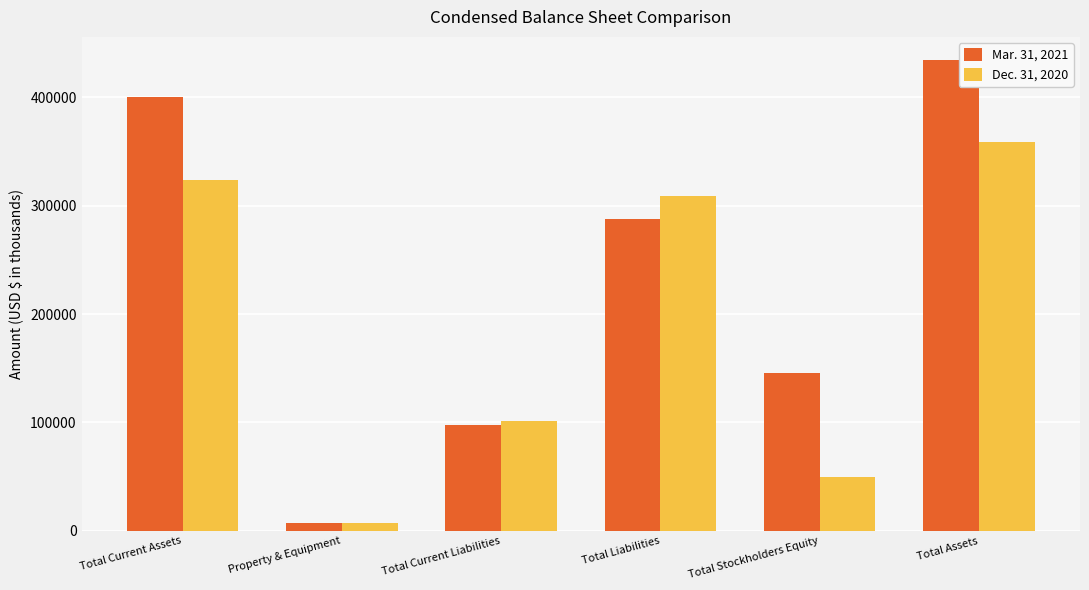

At which category is the sum across all series the highest?

Total Assets